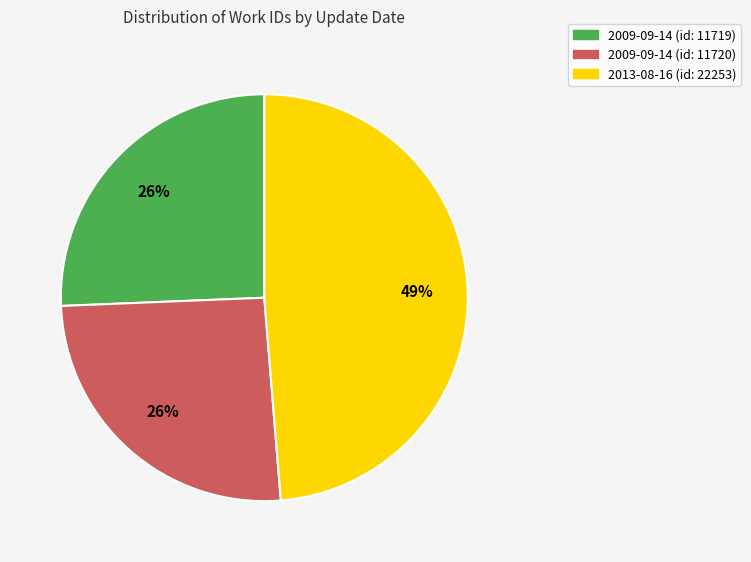

Does 2013-08-16 (id: 22253) account for over 50% of the chart?

No